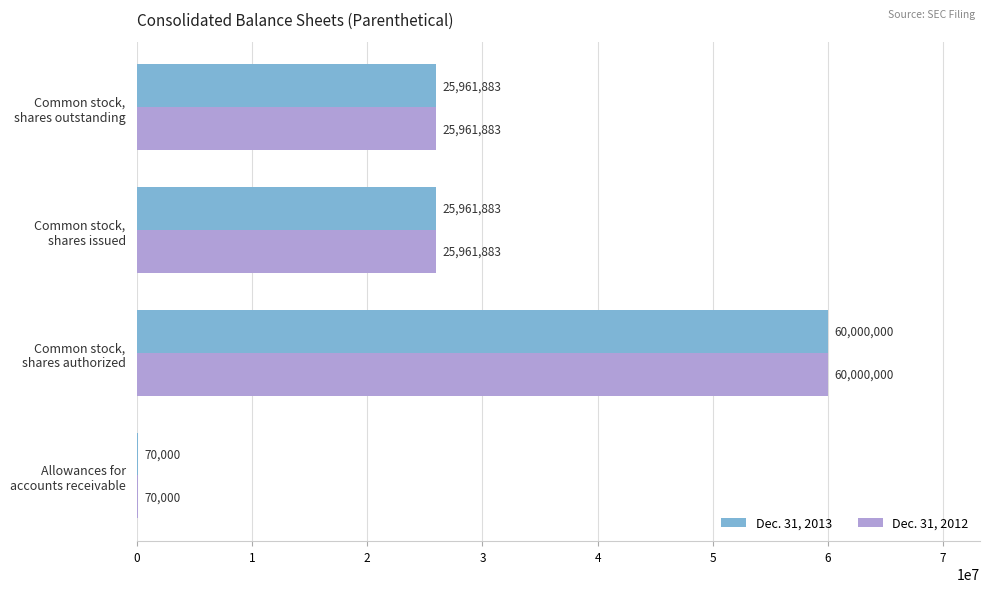

How many Dec. 31, 2012 values are between 25961883 and 60000000?

3